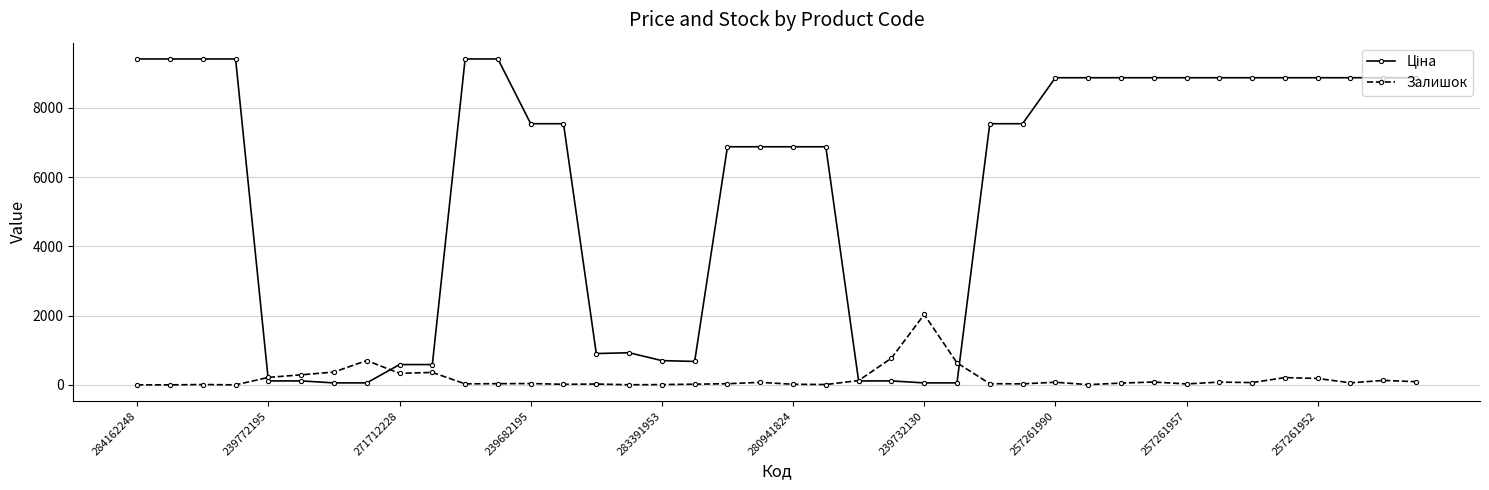

True or false: Залишок has more than 2 points higher than both neighbors.

True